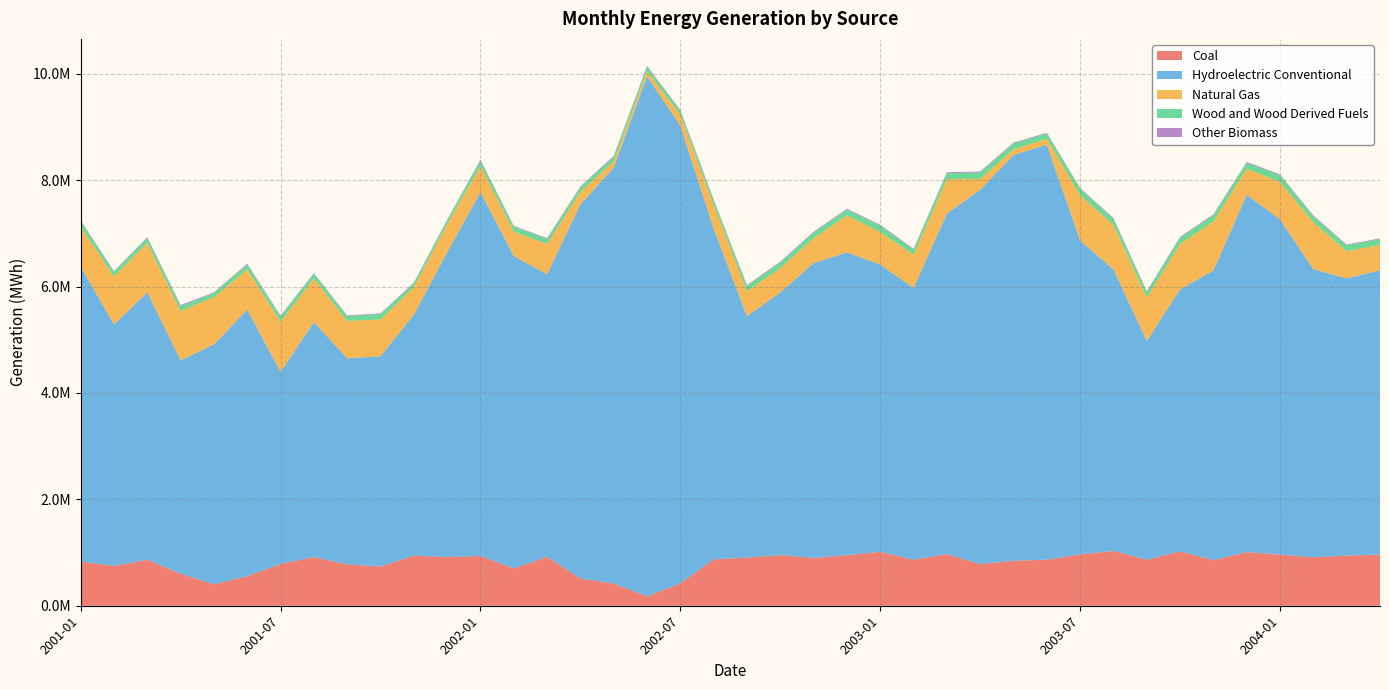

Reading right to left, what are all the values shown in this chart?

Coal: 961608	942147	910574	961101	1008874	856470	1021393	864660	1030448	965111	864844	846316	782973	970435	865235	1013039	950502	898559	950399	907245	870924	422449	174090	415559	512671	919624	703266	935516	914965	941811	737855	778693	914591	786660	557123	403188	602688	865123	749045	830616
Hydroelectric Conventional: 5345572	5209962	5414117	6298571	6716018	5444255	4927158	4112241	5291274	5897952	7801580	7624741	7035969	6400489	5106216	5398891	5691707	5542506	4937795	4534429	6216428	8600246	9775626	7820307	7030756	5308831	5870514	6837520	5725815	4527700	3951553	3871842	4416519	3608067	5007944	4509647	4009043	5024914	4535742	5545110
Natural Gas: 475630	511896	882805	706213	490211	924650	851859	817041	834437	851894	111722	107297	205454	650501	624597	612942	696555	467155	458666	470619	445155	204068	99184	120132	235873	572570	457675	491659	531577	520839	692516	701727	819934	945976	754629	888715	929606	928241	906118	754367
Wood and Wood Derived Fuels: 107075	108347	112800	124461	108984	115772	117142	102967	115988	125709	100230	108960	119179	108879	99673	119250	106122	105188	104864	100227	88046	76204	81397	84363	86680	93773	97153	102127	71198	70413	99149	92163	90601	96853	95131	74186	93158	94545	84110	103588
Other Biomass: 15263	15351	15596	15674	17135	16366	15818	14376	15677	10100	12415	16233	17688	17254	12618	16220	16834	16172	16631	13101	14696	15867	16674	15451	15508	14436	11010	15061	11396	11715	13085	12063	10354	14532	14189	14126	16724	14359	12885	10809